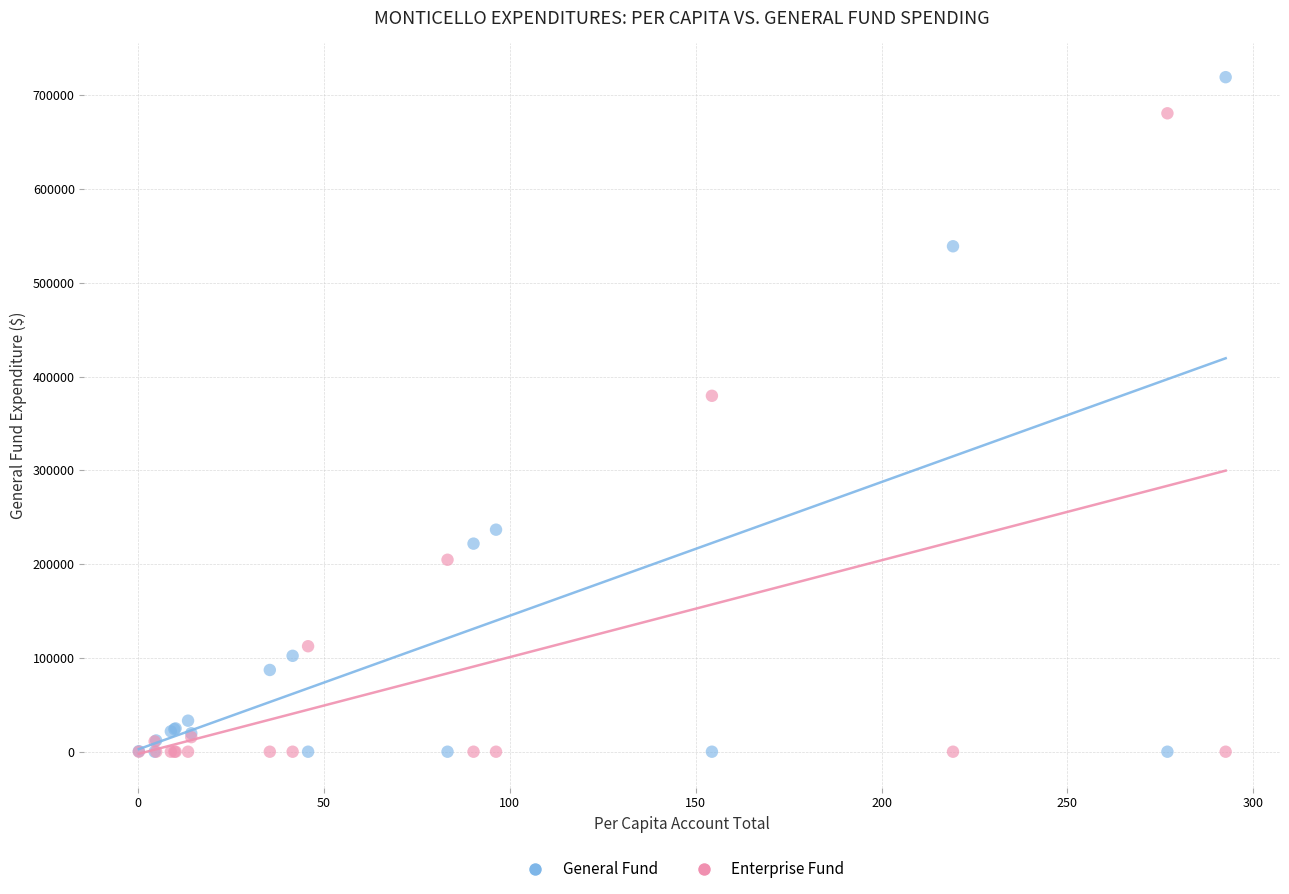

Across all series, what Y value is closest to 359557?

379444